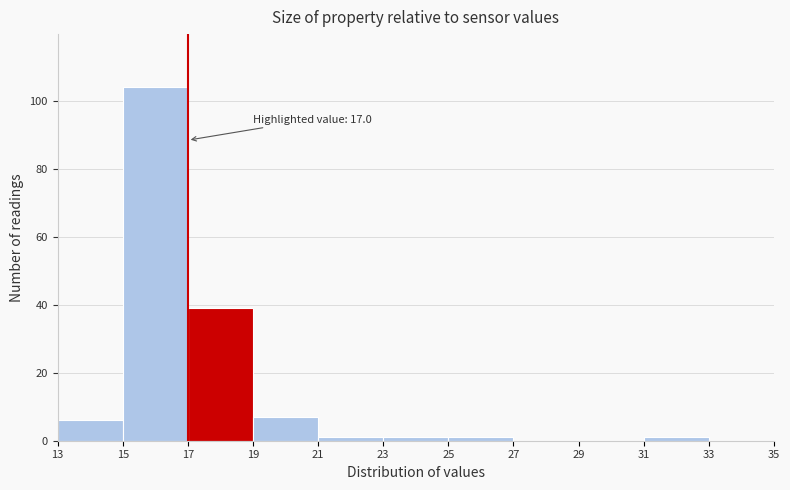

Over which range of the x-axis is the bar tallest?

15 to 17